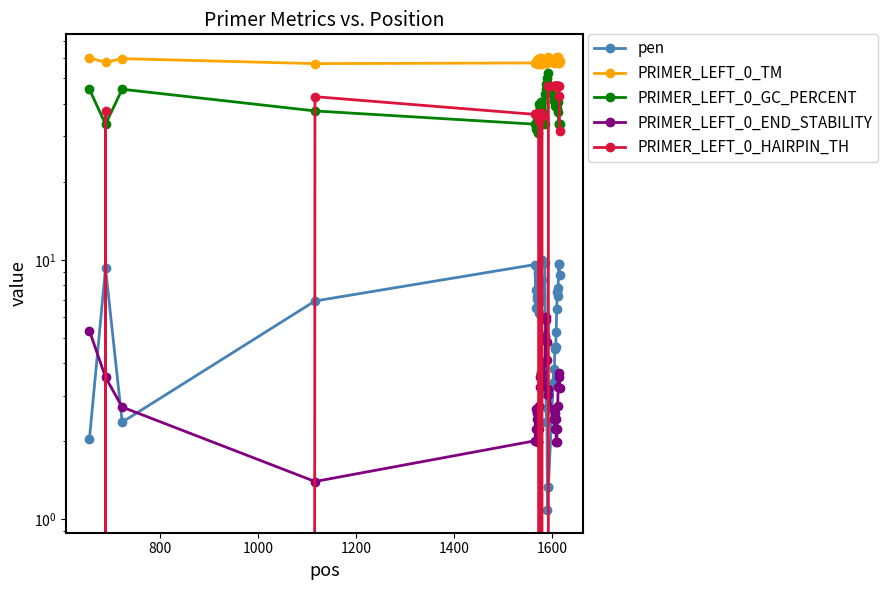

Does the chart display data point markers on the line(s)?

Yes